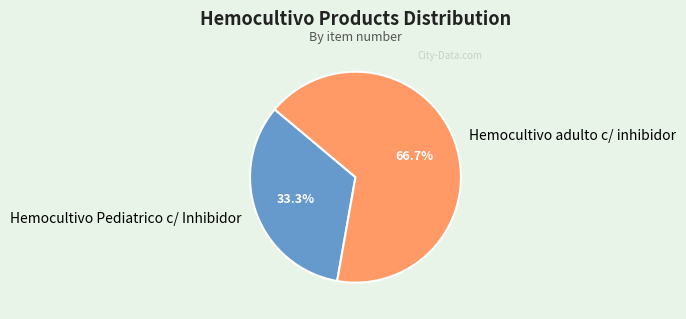

To the nearest percent, what is the difference between the largest and smallest slice percentages?

33%